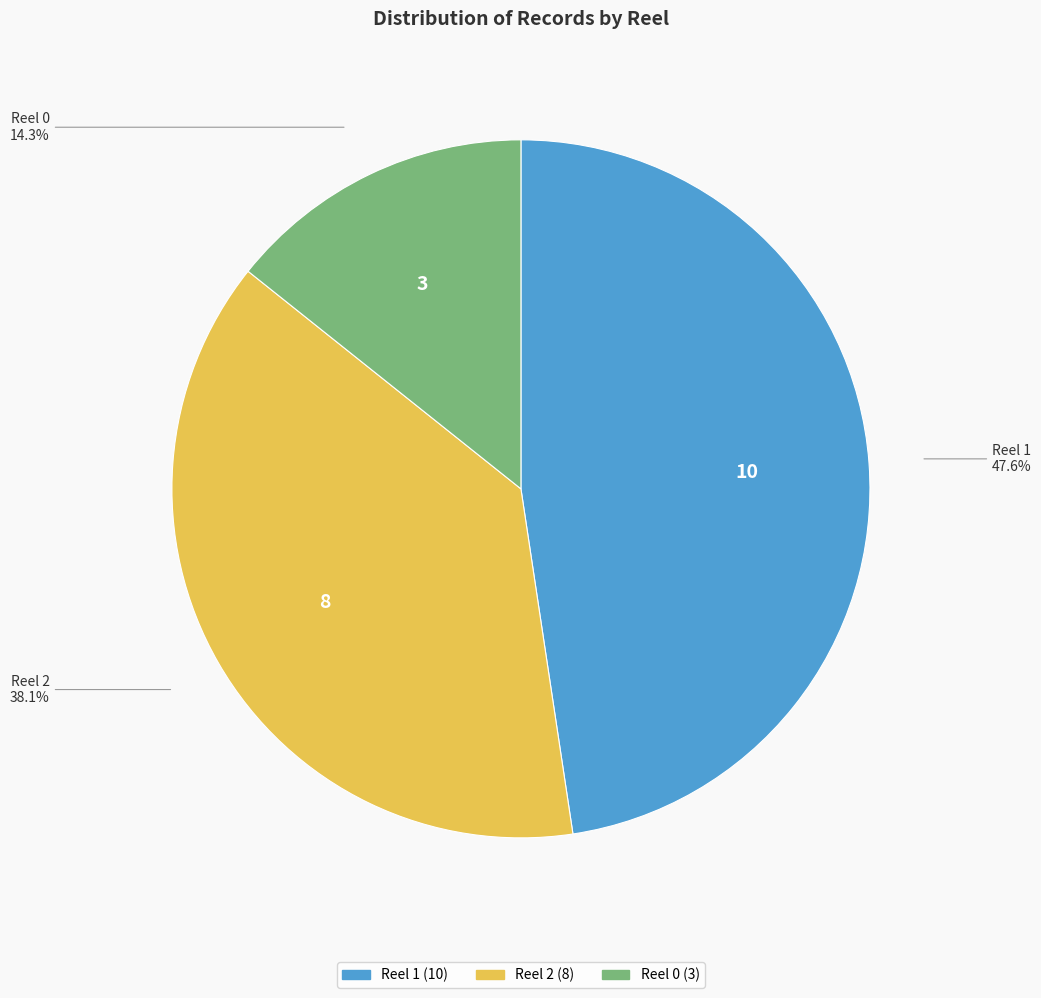

Is it true that Reel 0 is 28% of the pie?

False